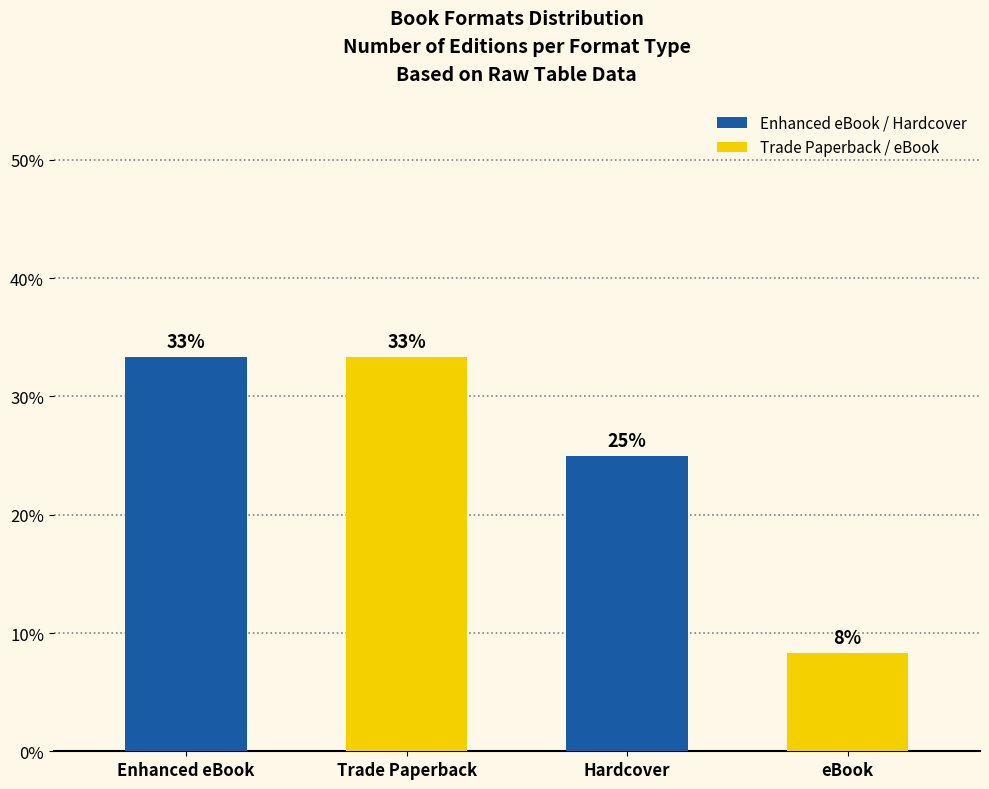

How many bars are there in total?

4